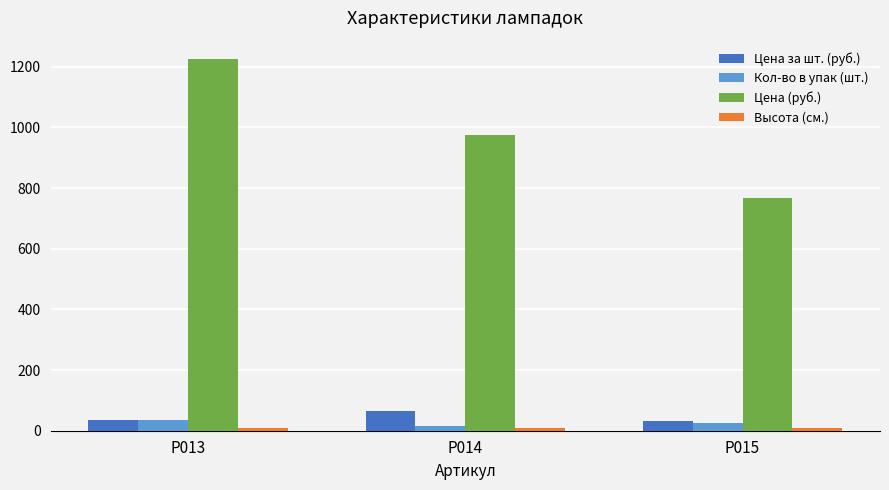

How many values in the Цена за шт. (руб.) series are below 35?

1